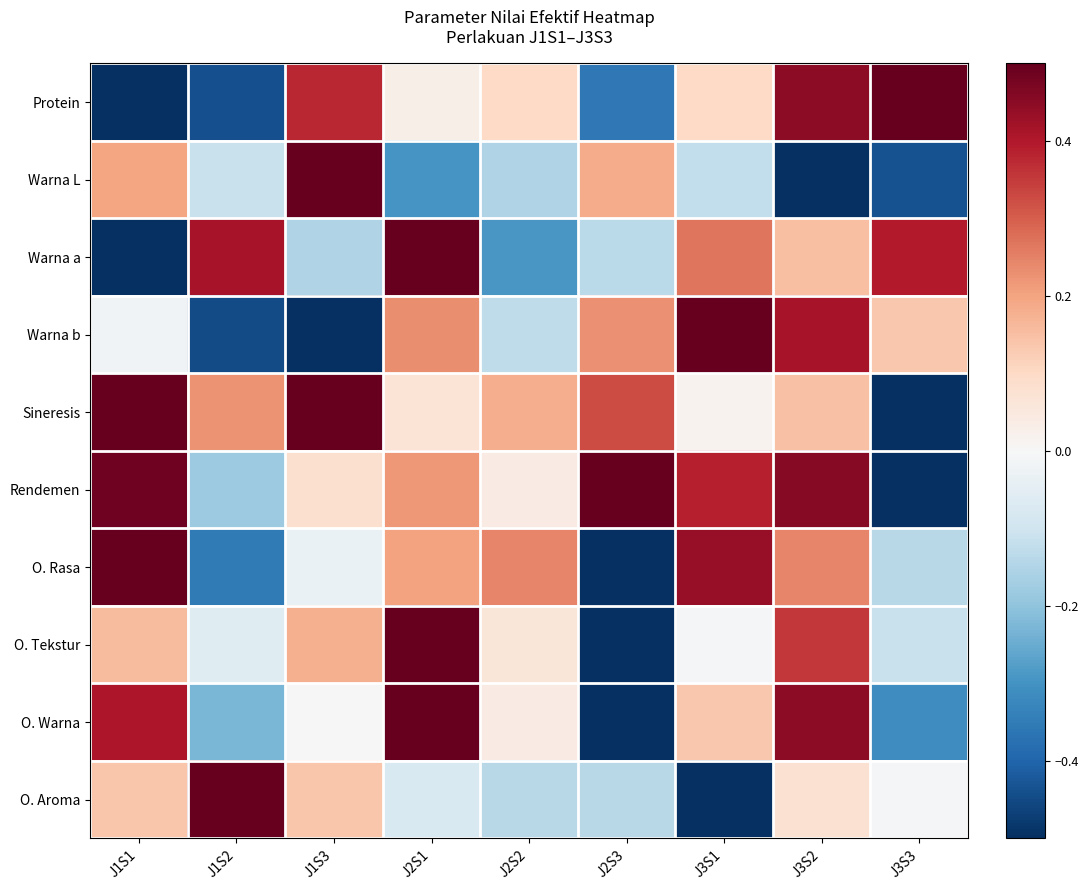

At how many categories does at least one series exceed 0?

9